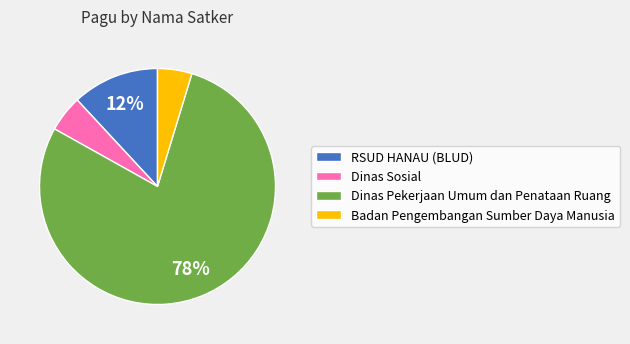

The Dinas Sosial slice represents 5% of the pie. True or false?

True